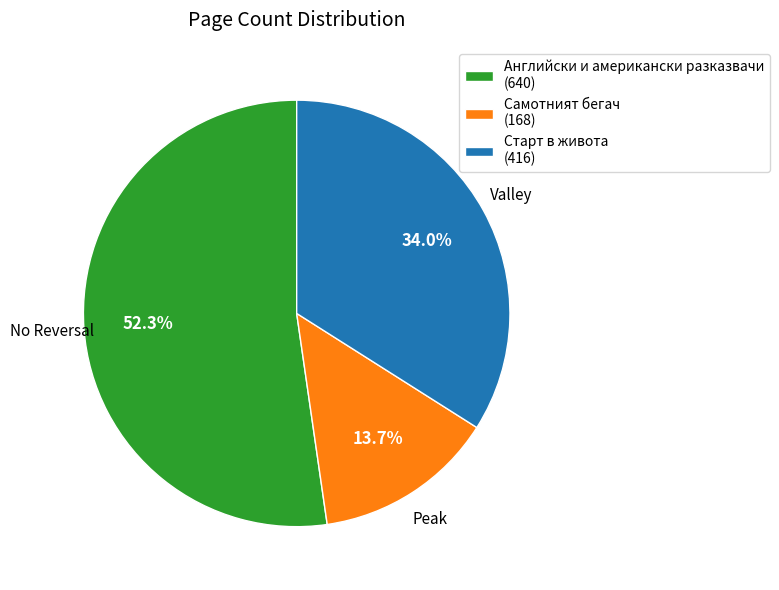

Is the sum of Самотният бегач (168) and Старт в живота (416) greater than half?

No